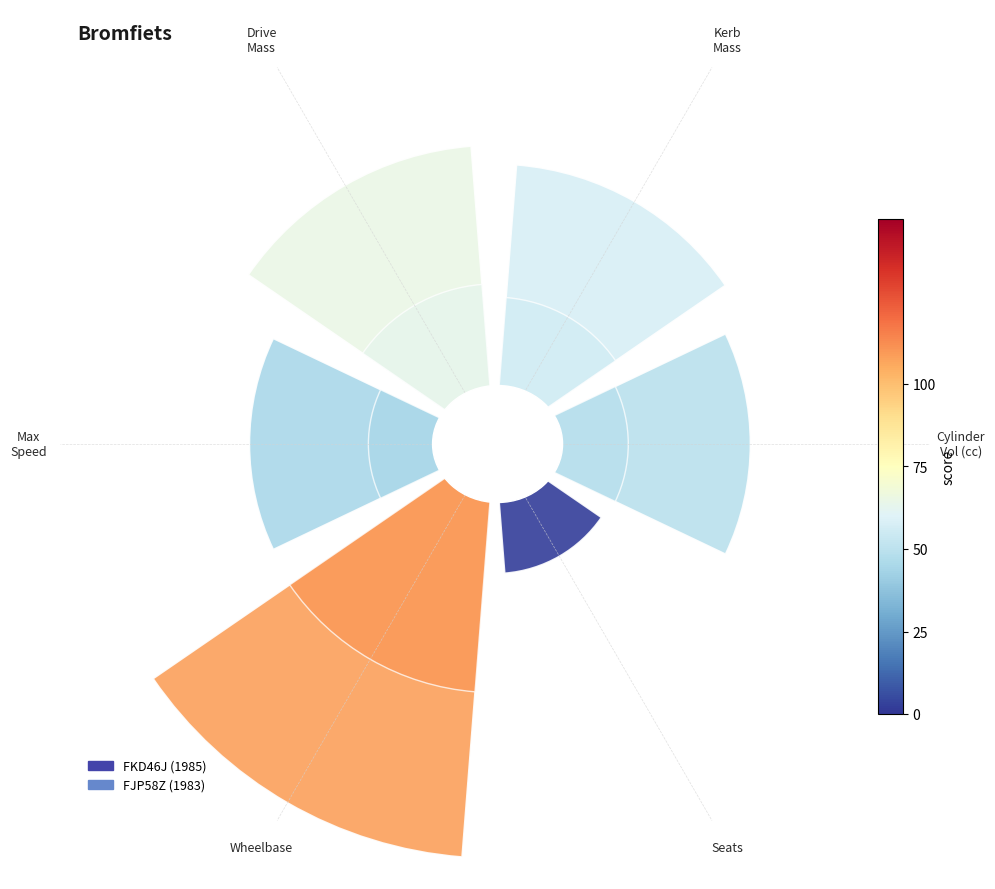

Is there a majority slice in this chart?

No